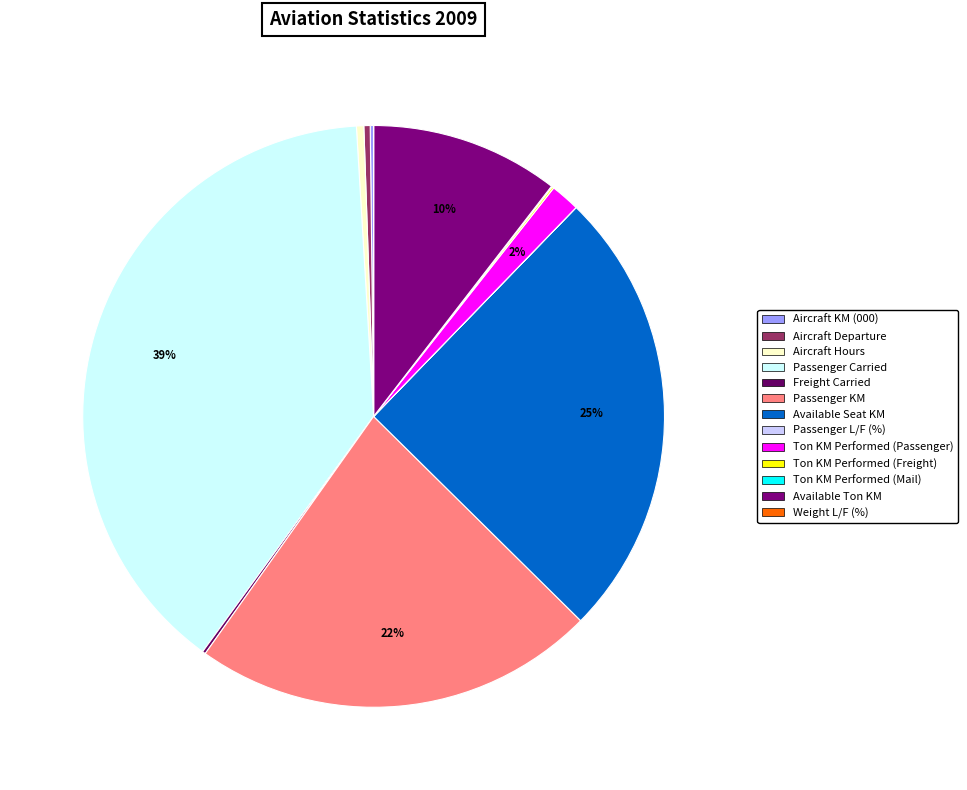

What is the change in value from Passenger Carried to Available Ton KM?

-930101